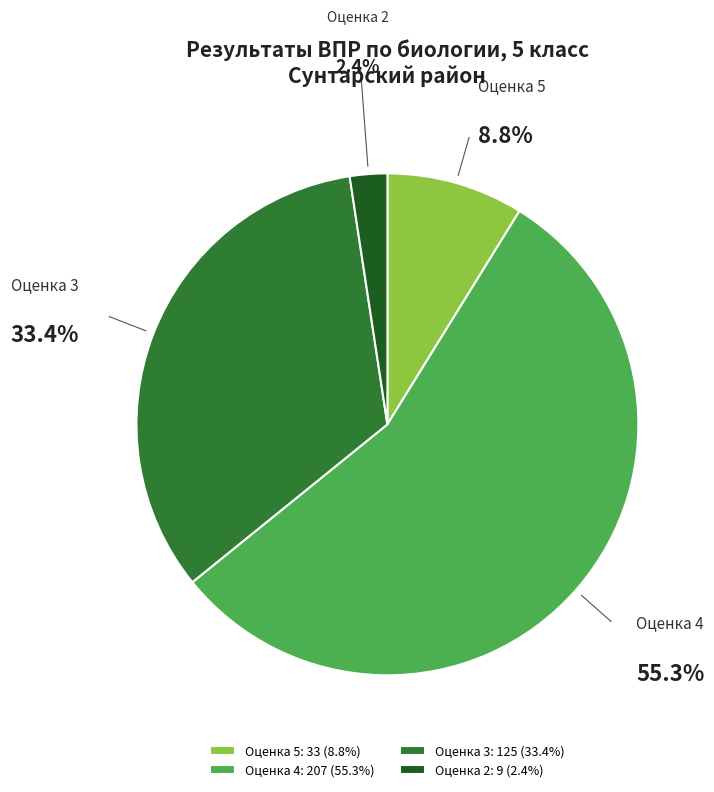

Count the number of slices in the pie.

4